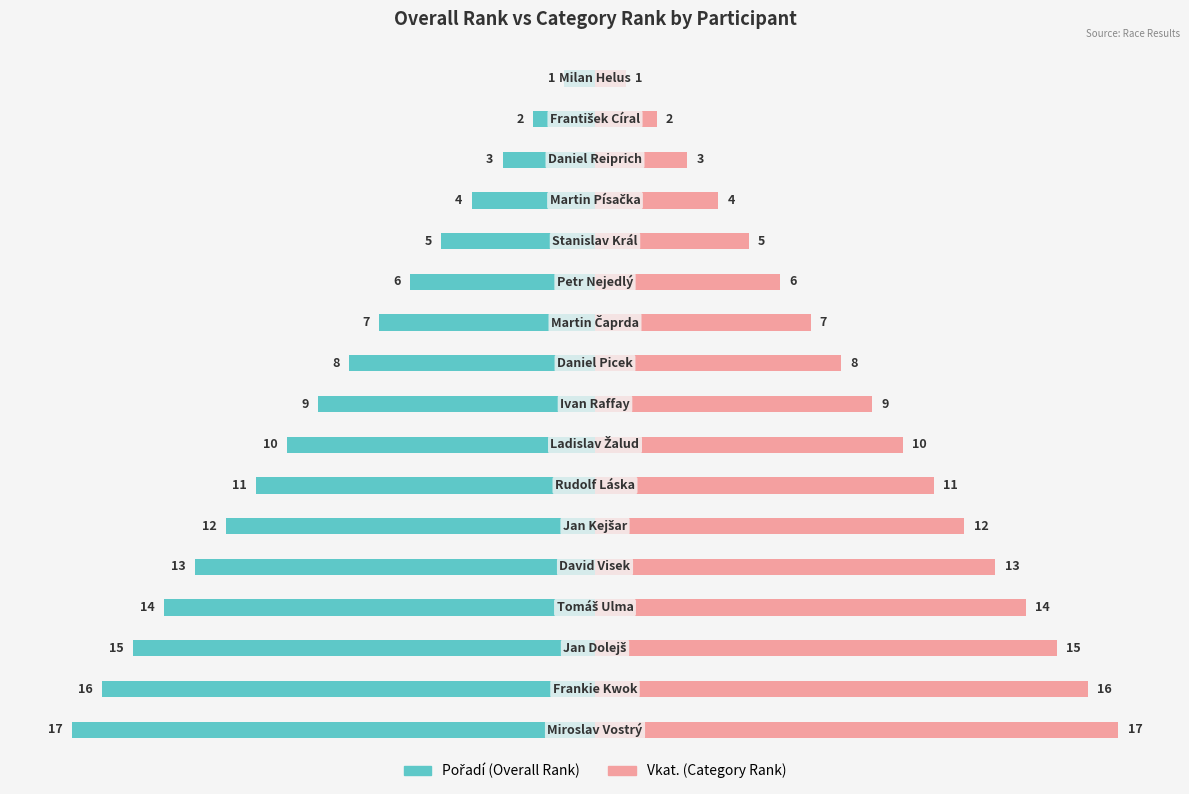

What is the maximum value for Vkat. (Category Rank)?

17